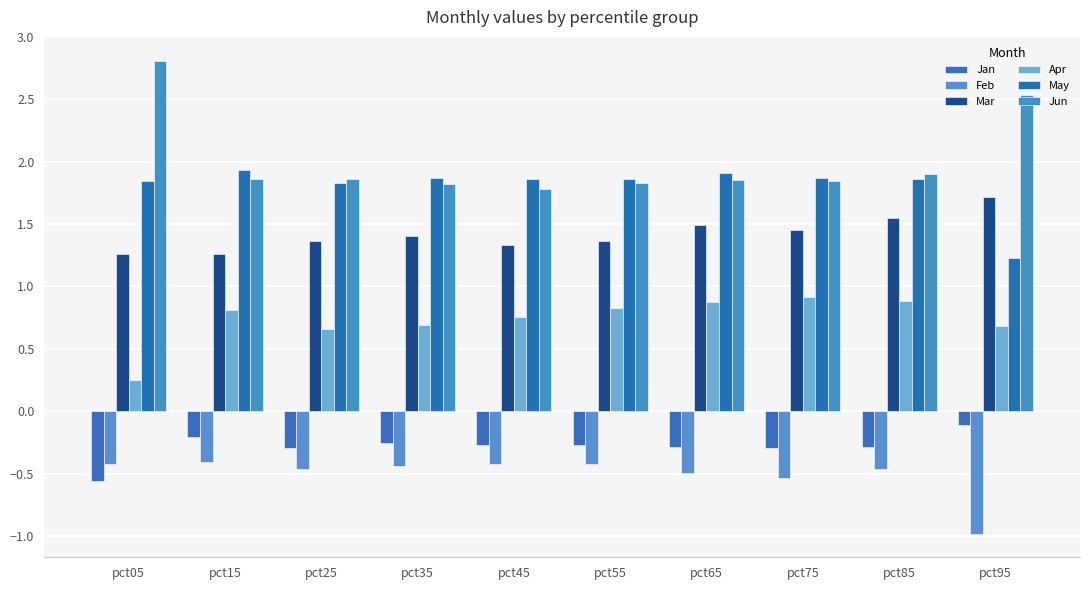

At which label does Feb reach its peak?

pct15